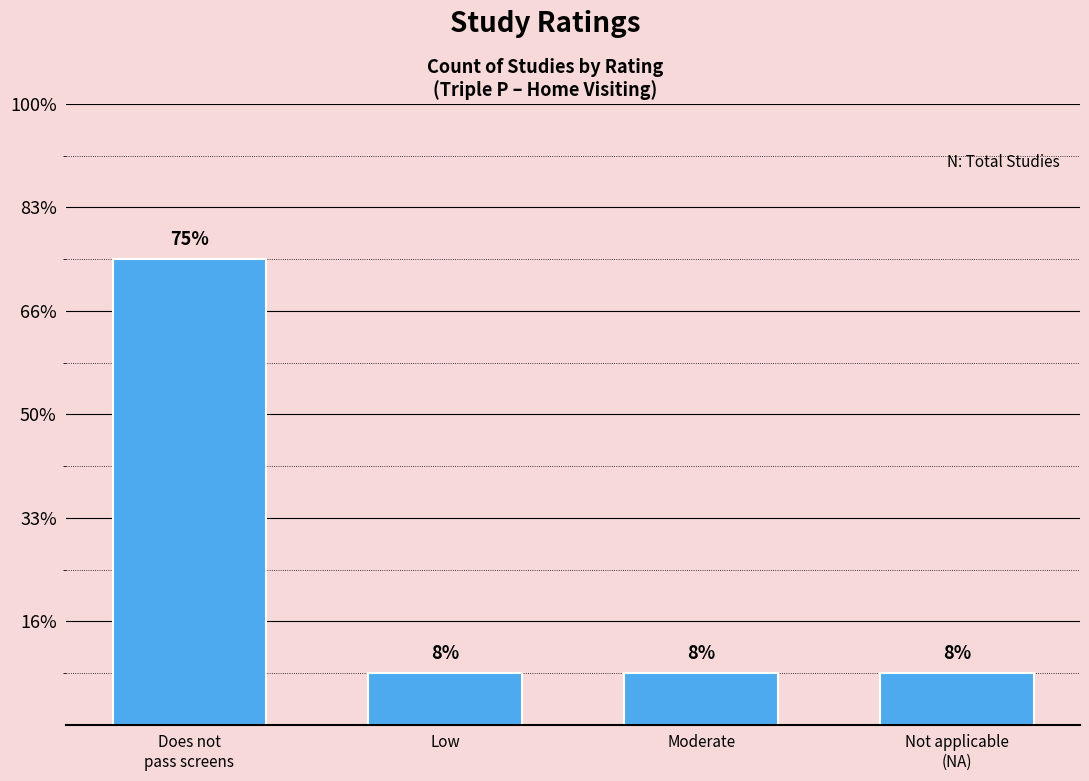

The value at Moderate is 1. True or false?

True